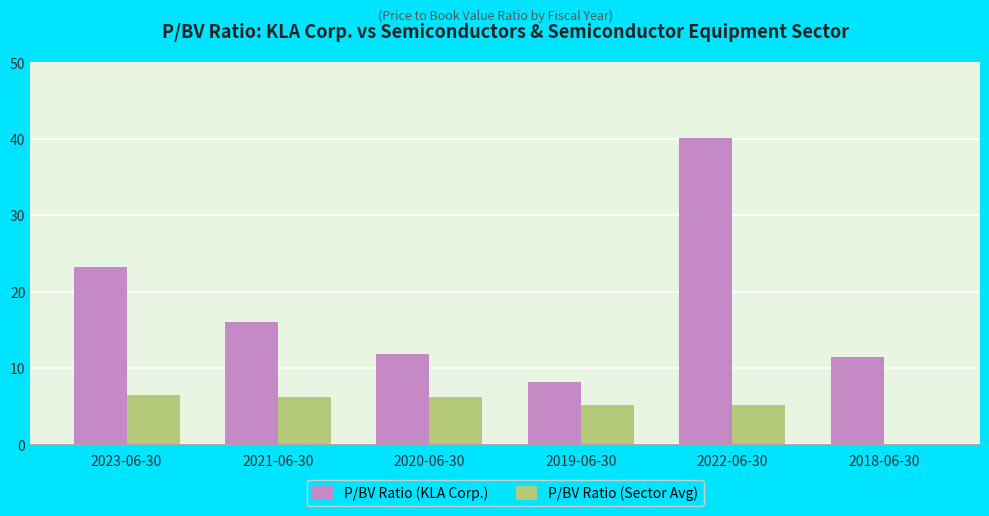

Which category has the highest value in the P/BV Ratio (KLA Corp.) series?

2022-06-30